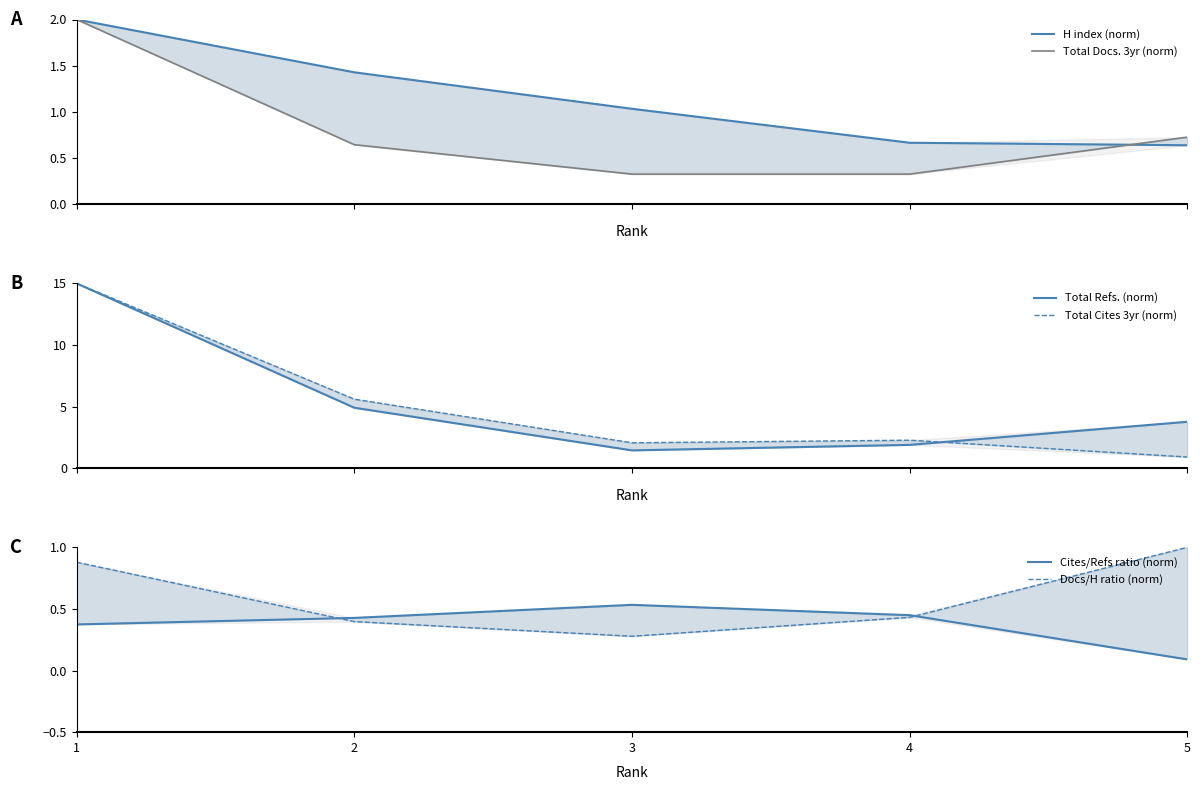

True or false: Total Cites 3yr (norm) and Cites/Refs ratio (norm) cross at least once.

False